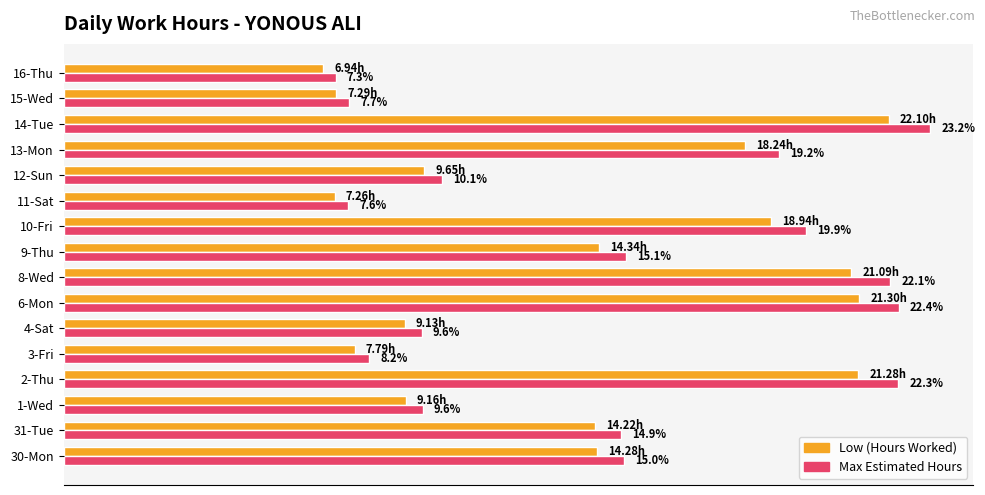

Rank the series by their maximum value, from highest to lowest.

Max Estimated Hours, Low (Hours Worked)